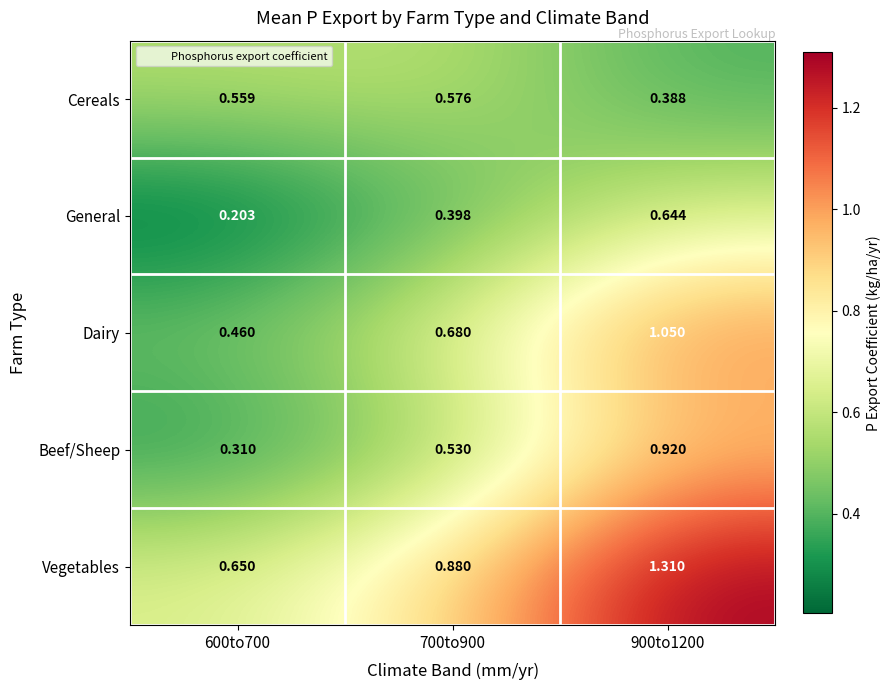

Rank the series at 900to1200 from highest to lowest value.

Vegetables, Dairy, Beef/Sheep, General, Cereals